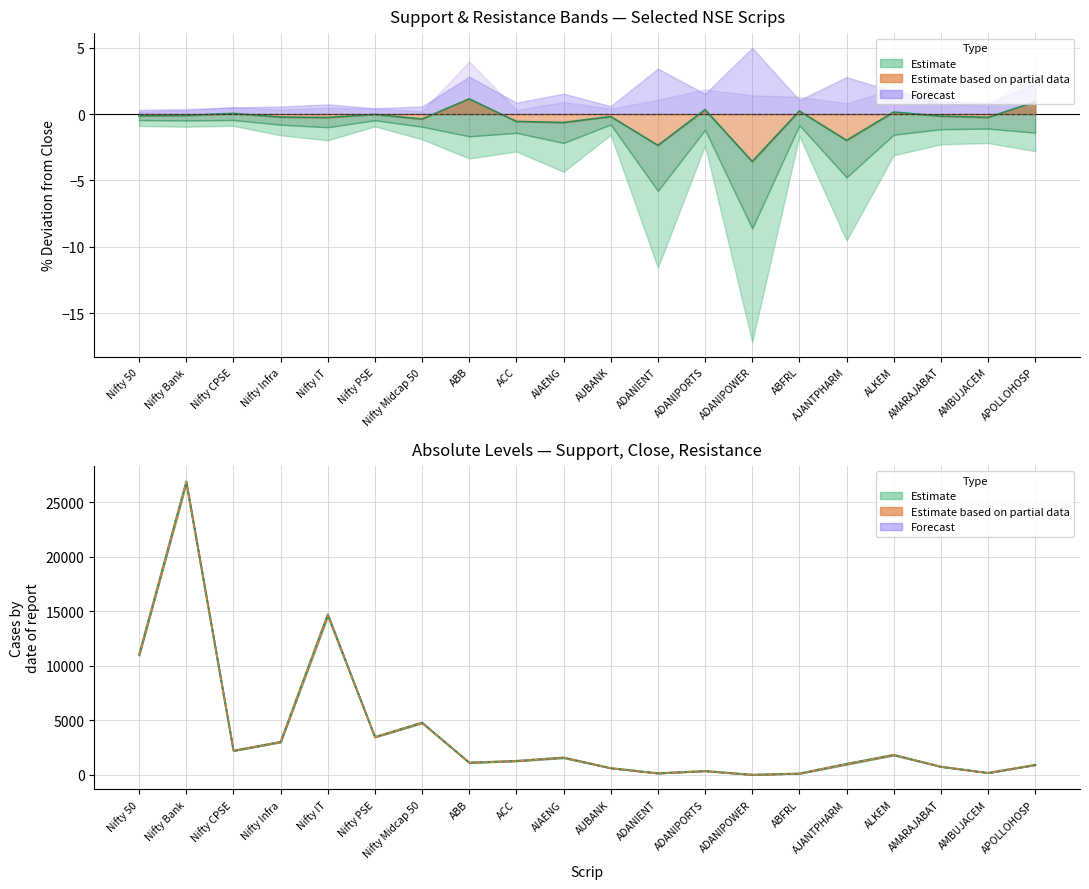

What is the change in value from Nifty PSE to ADANIENT?

-2.3